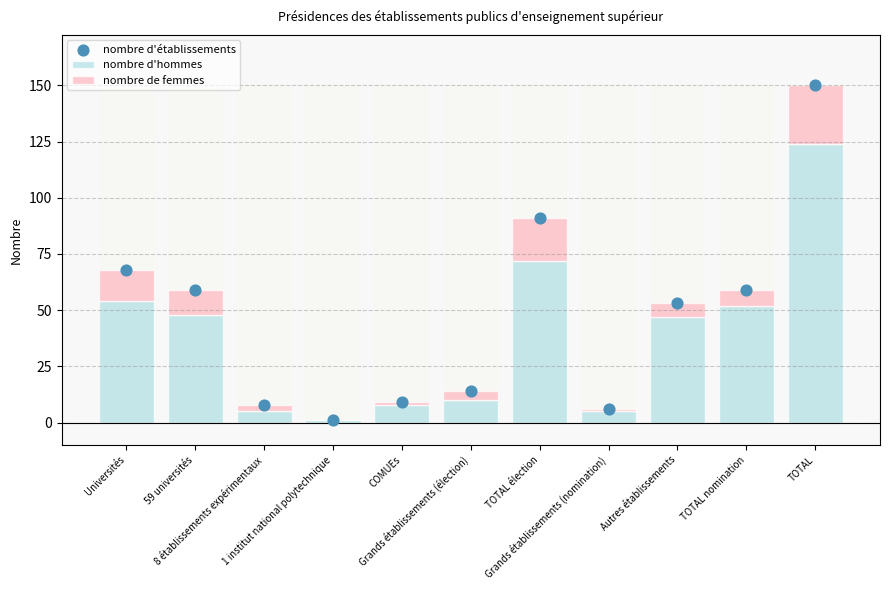

What is the total value across all series at 1 institut national polytechnique?

2